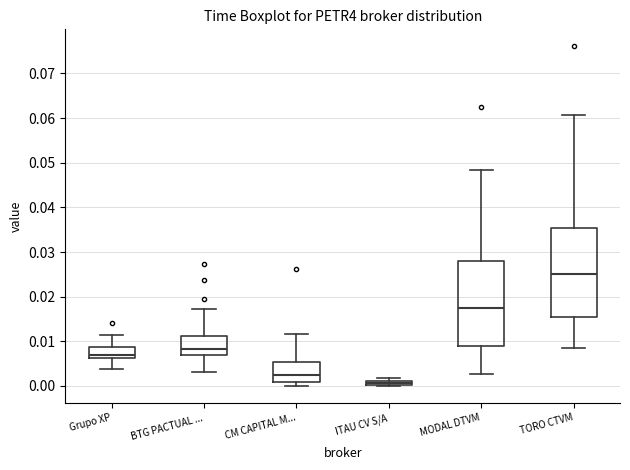

Where is the lower edge of the box for TORO CTVM on the y-axis? The values are not printed on the chart, so give them approximately, as read against the axis.

0.015